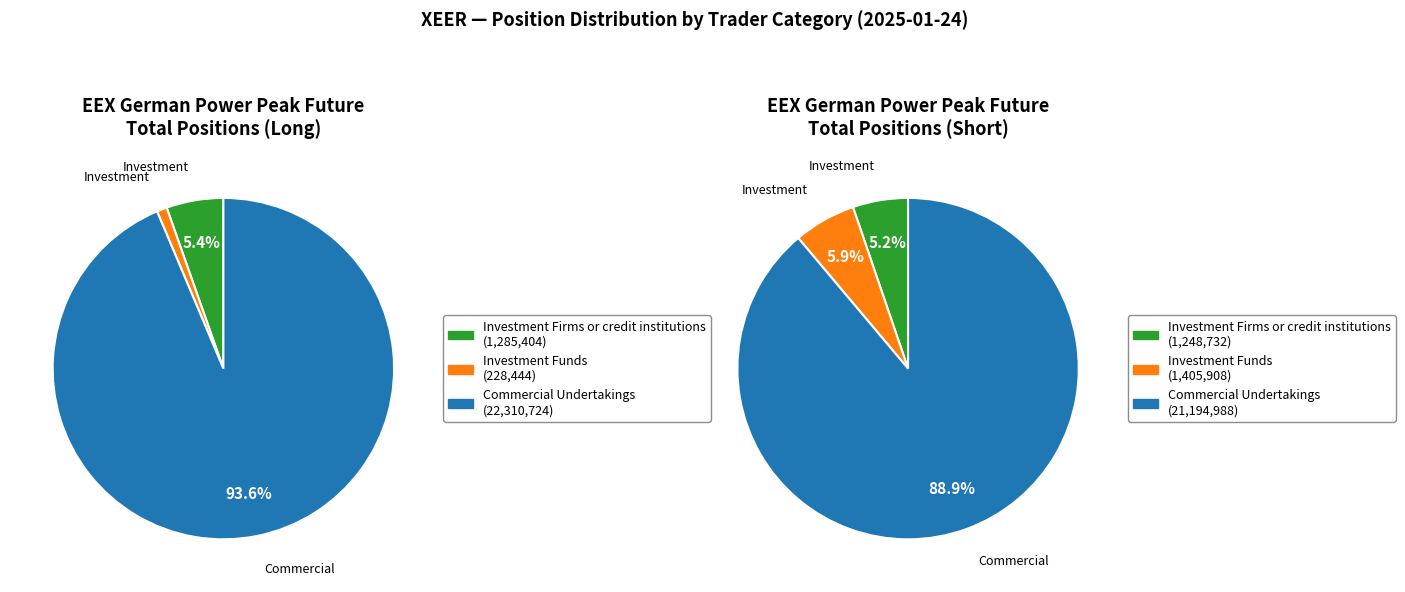

Is the sum of Long and Short greater than half?

Yes